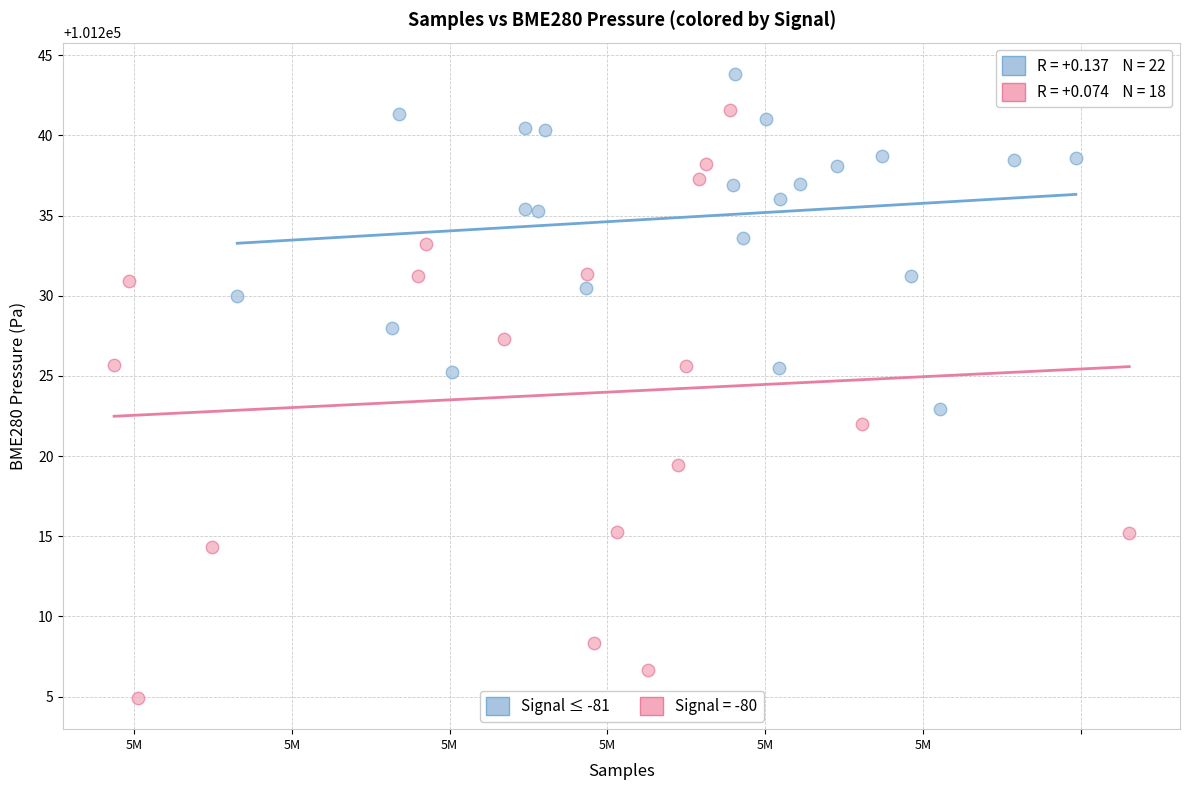

Which series contains the lowest Y value?

Signal = -80